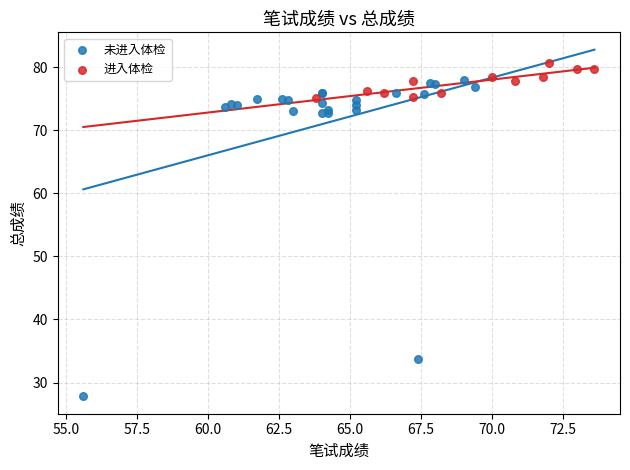

Which series contains the highest Y value?

进入体检